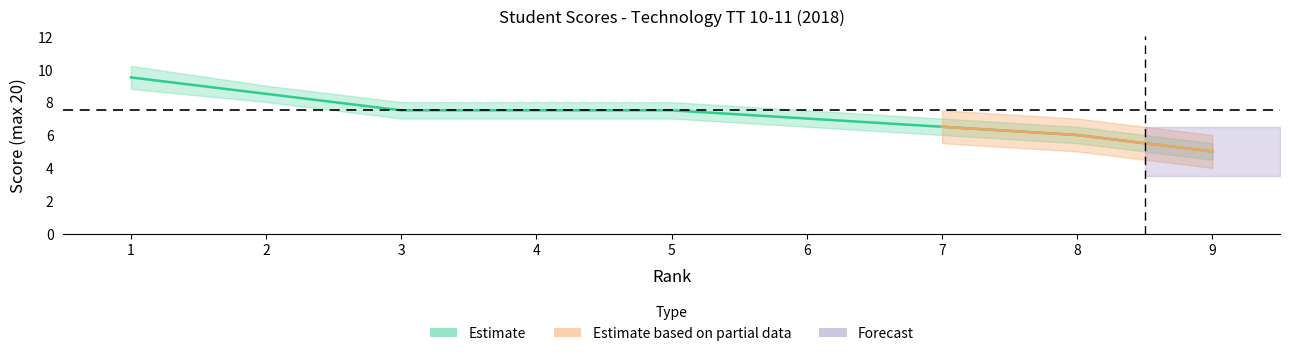

What is the approximate value at 8?

6.0